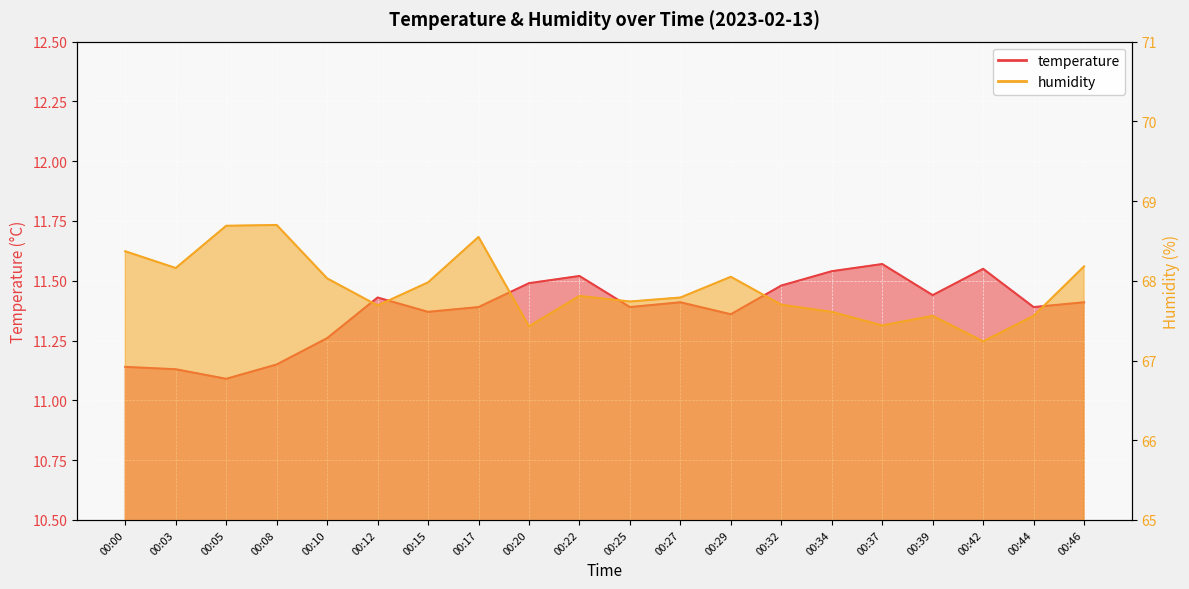

True or false: humidity and temperature intersect in this chart.

False